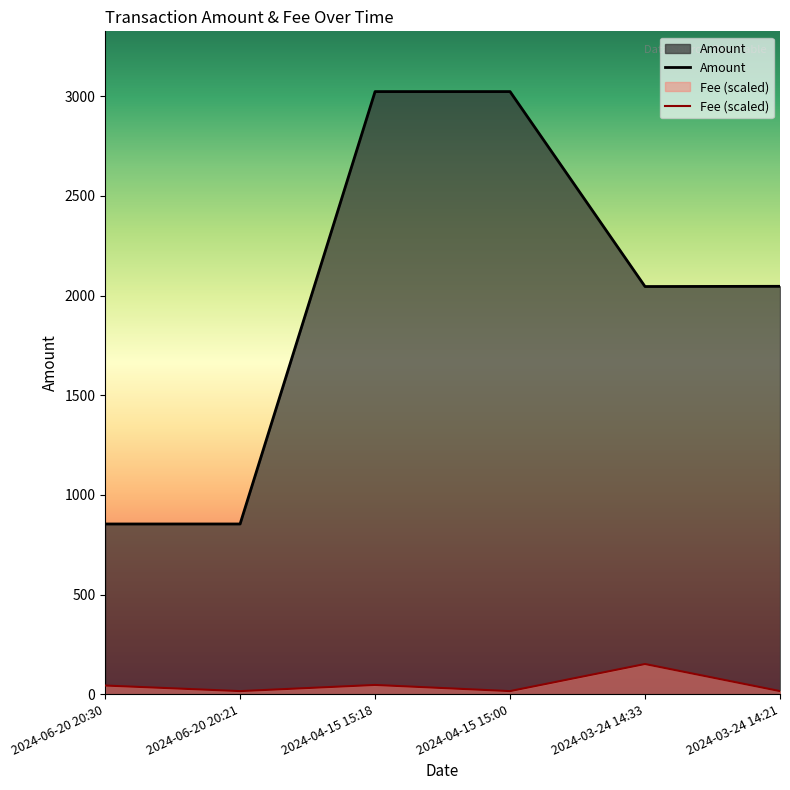

How many values in the Amount series exceed 2046?

3